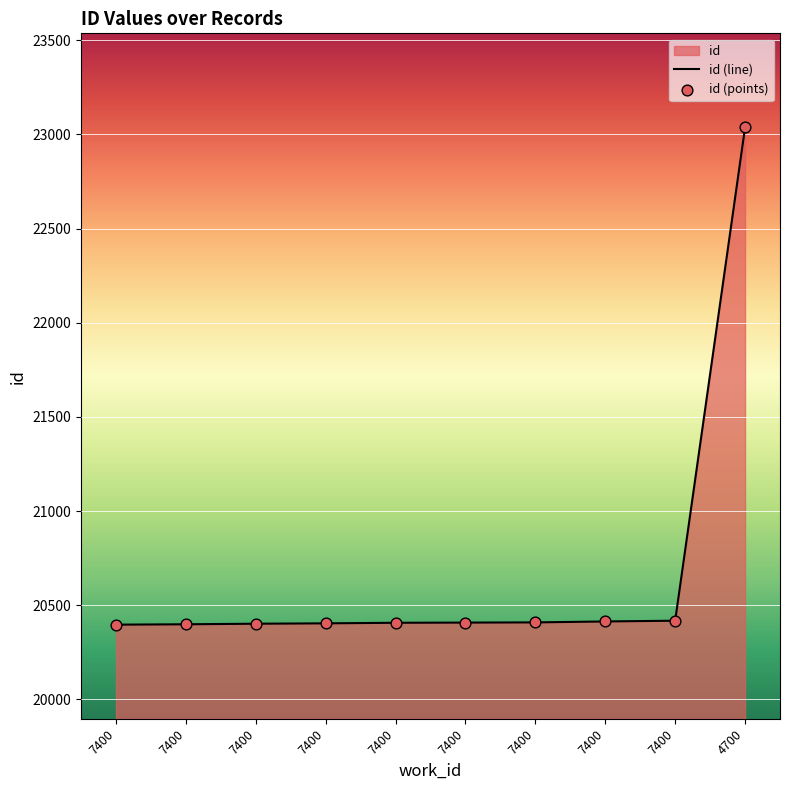

What is the change in value from 7400 to 7400?

+15